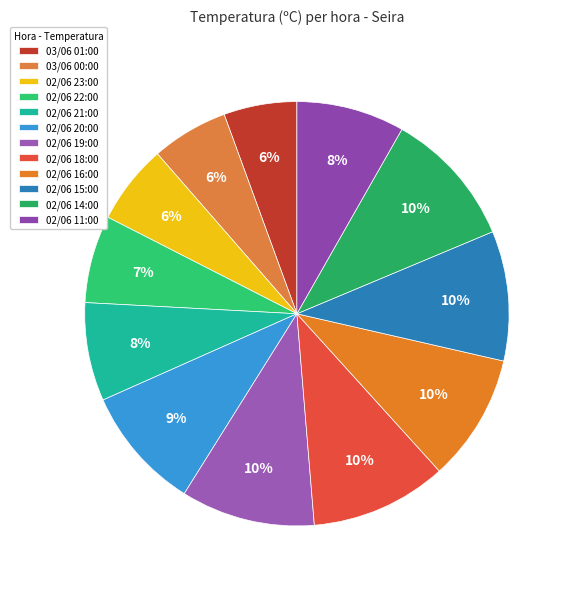

How many slices are in this pie chart?

12